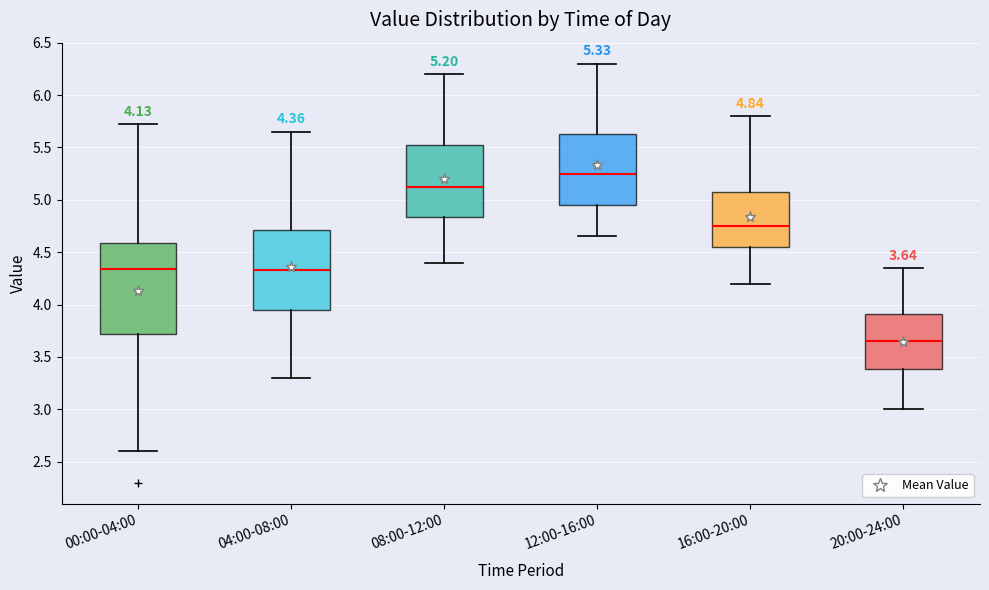

Comparing the boxes themselves (not the whiskers), which one is the tallest?

00:00-04:00